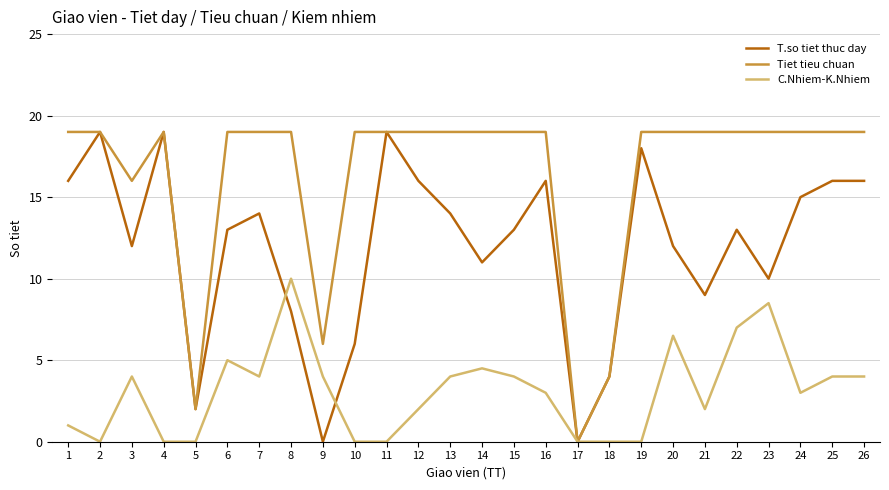

Which series has the largest total across all categories?

Tiet tieu chuan